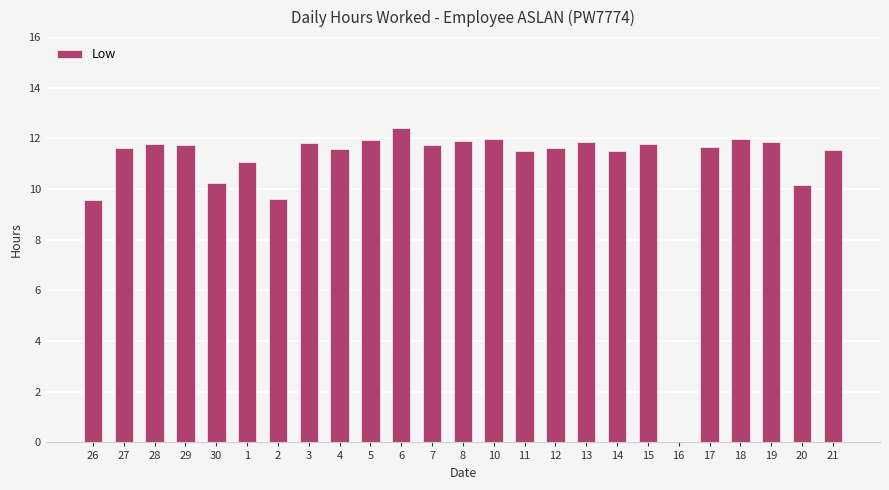

The value at 3 is 11.8. True or false?

True